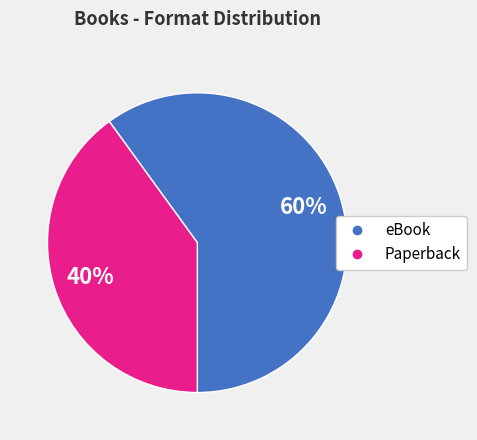

Is there a majority slice in this chart?

Yes